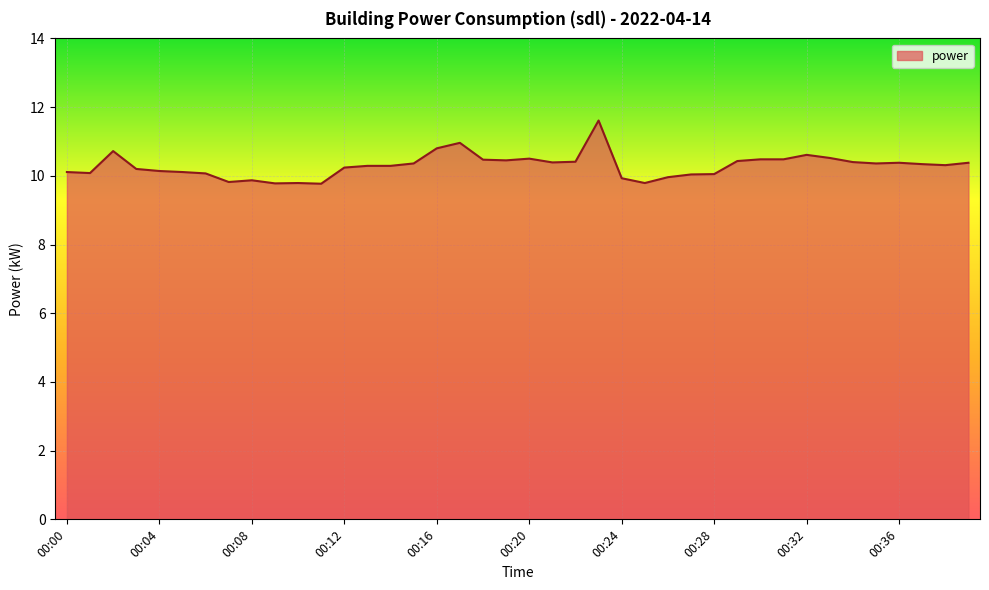

What is the minimum value shown in the chart?

9.8